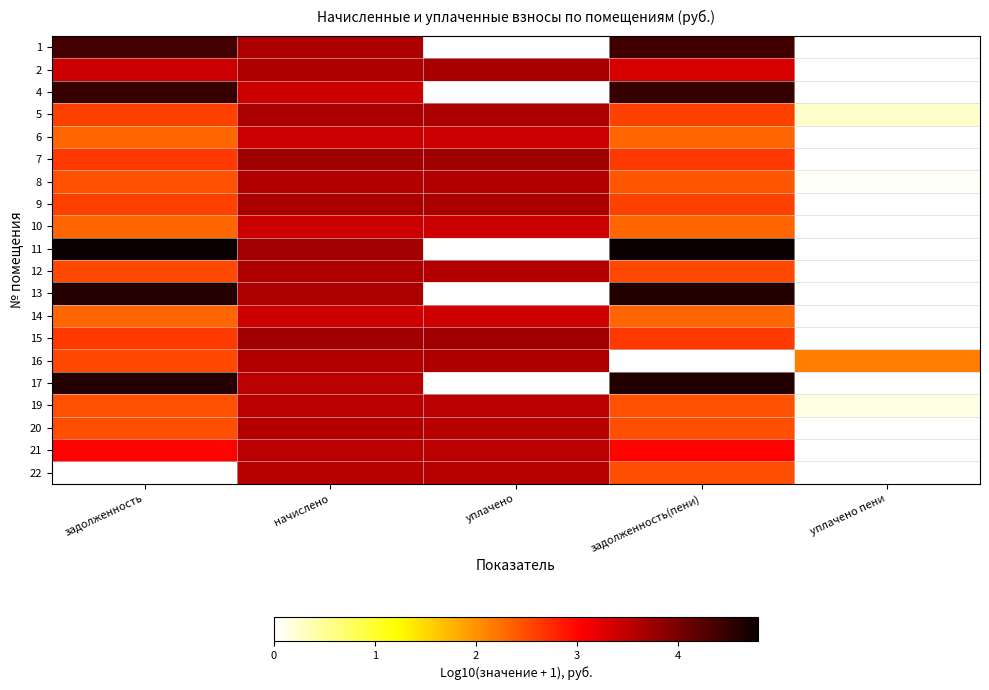

Which label corresponds to the smallest value in the chart?

уплачено